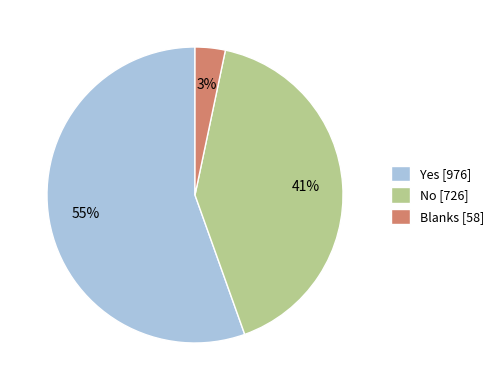

To the nearest percent, what is the difference between the Blanks and No slice percentages?

38%